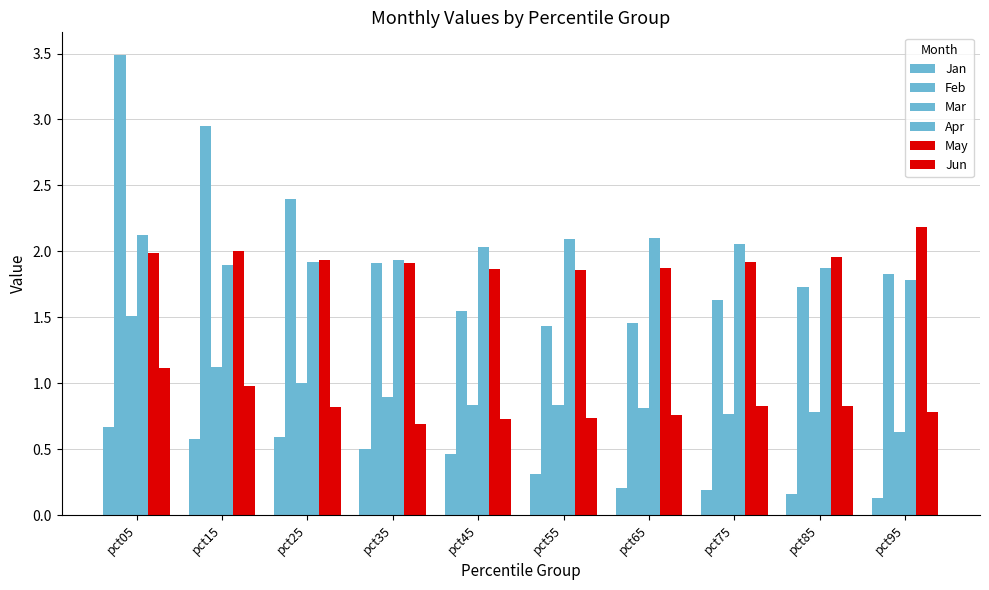

What is the value of the Jan bar at the 2nd from the left?

0.6